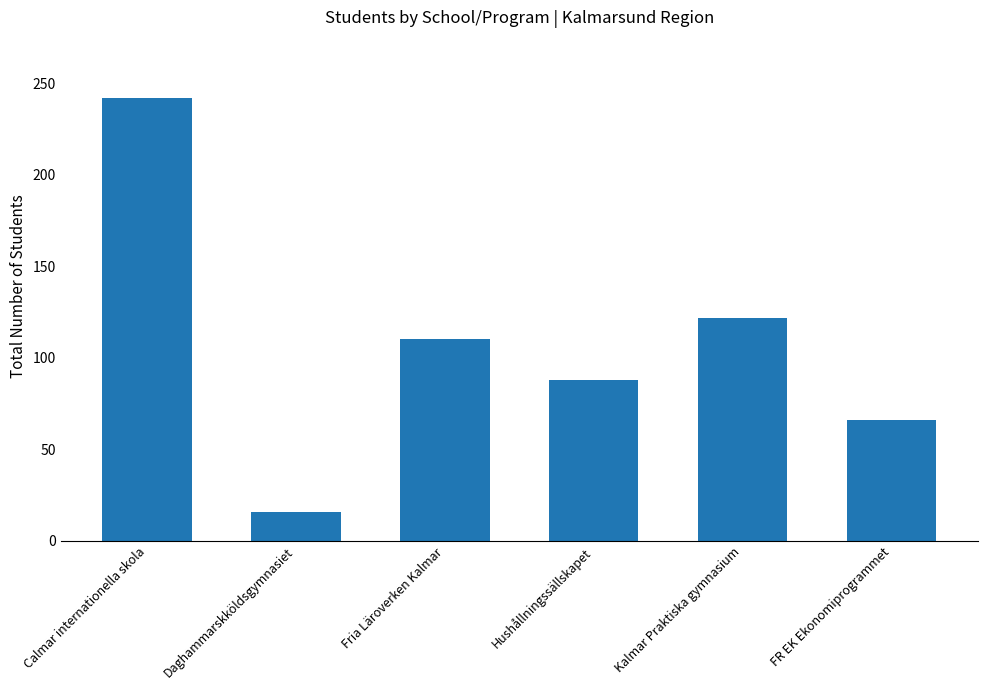

How many series are shown in this chart?

1